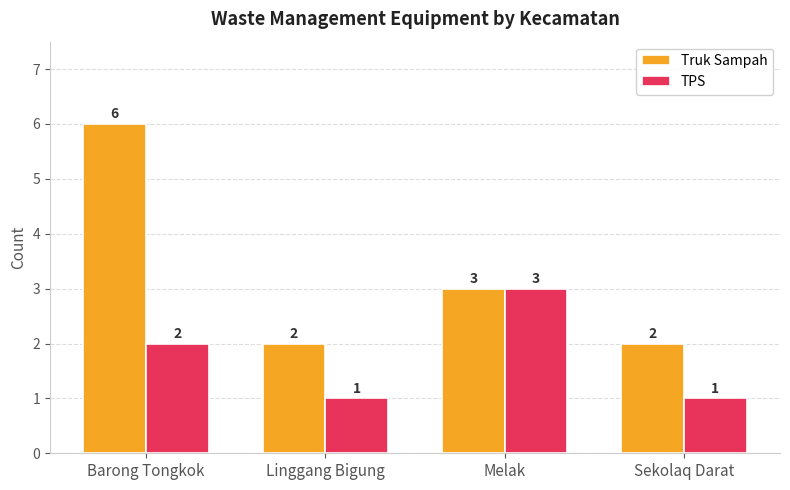

What is the minimum value for TPS?

1